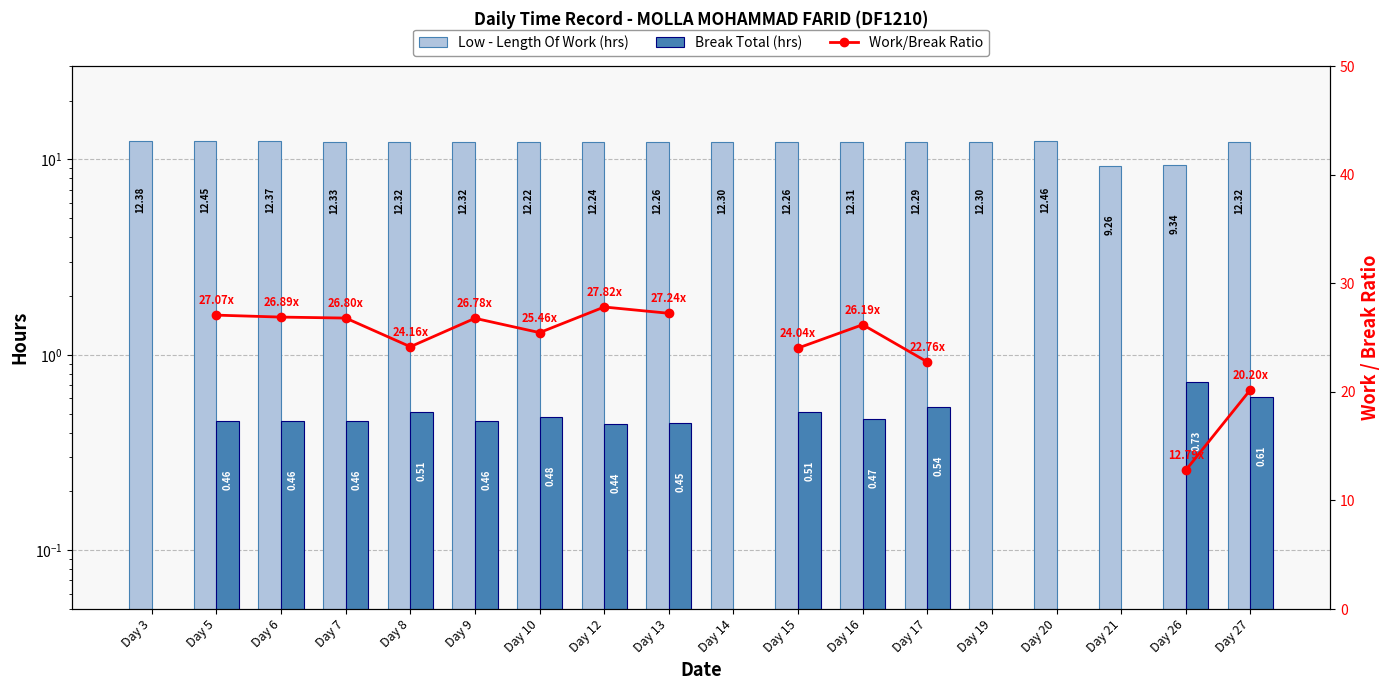

True or false: Low - Length Of Work (hrs) has a value of 12.3 at Day 13.

True